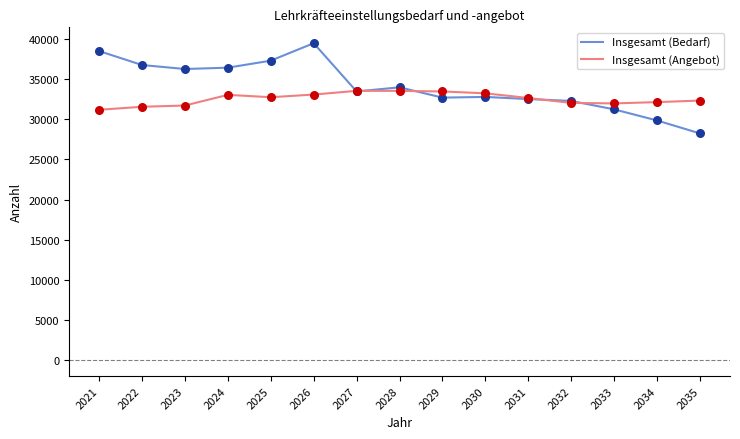

At how many categories does at least one series exceed 29658?

15